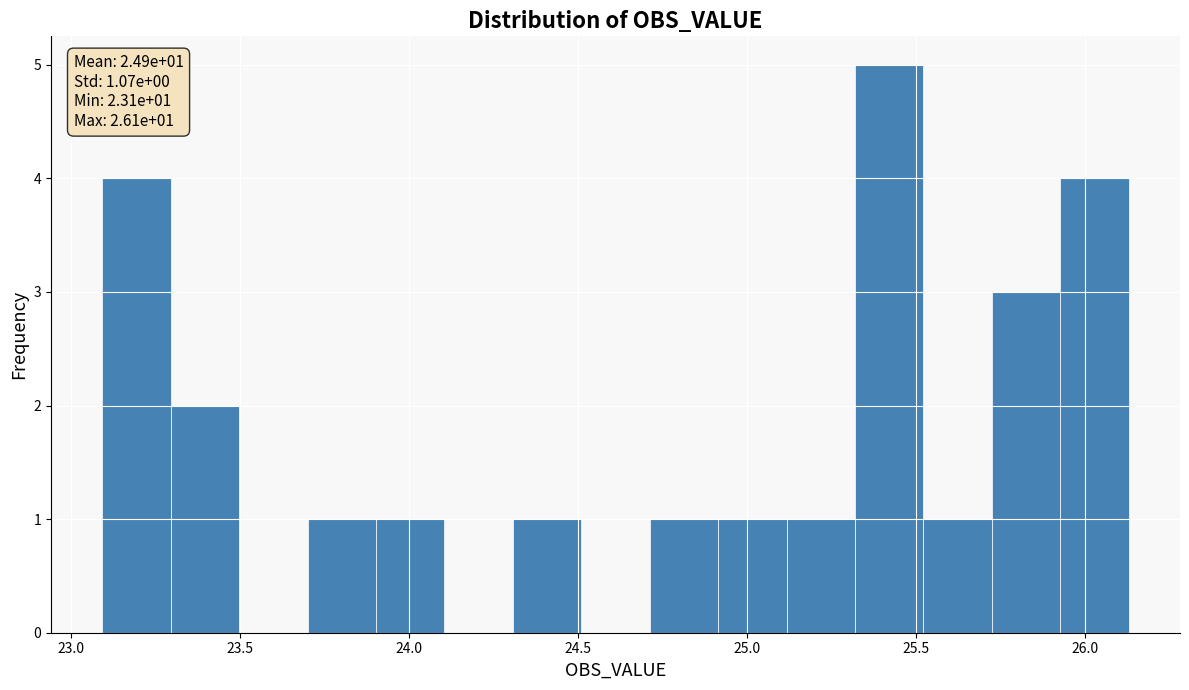

Which range on the x-axis has the tallest bar?

25.30 to 25.50